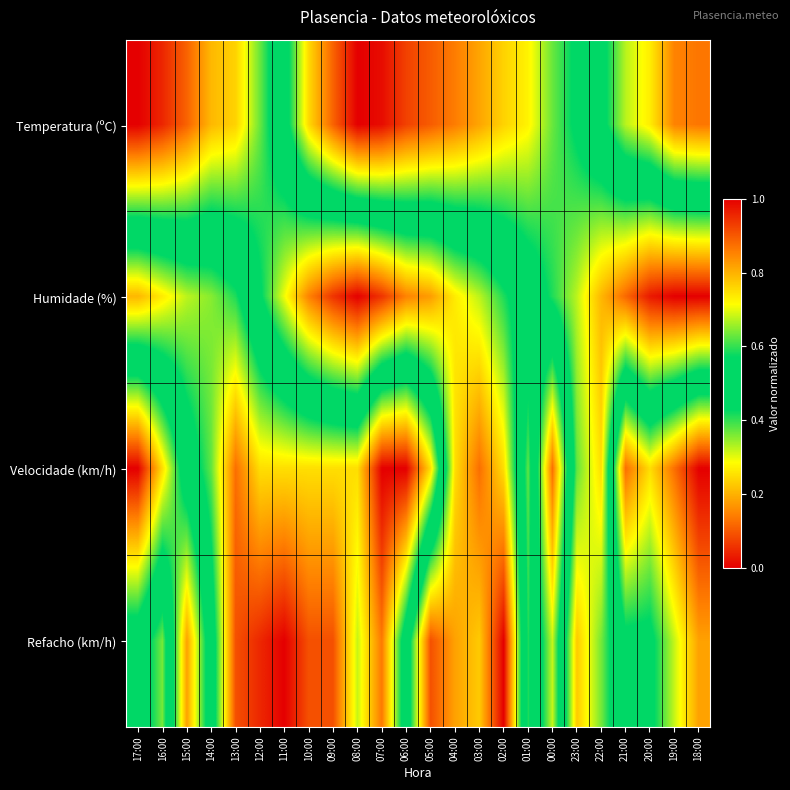

What is the total value across all series at 10:00?

1.4